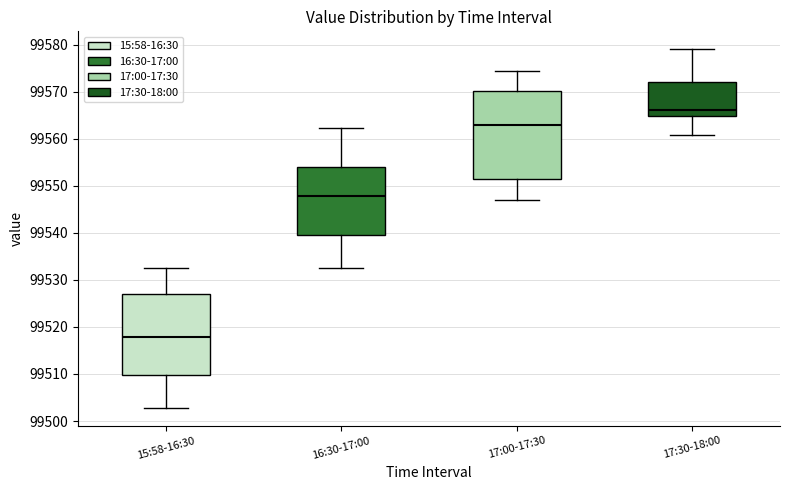

Reading left to right, read every box against the y-axis: the position of its median line, the range the box covers, and the ends of its whiskers. The values are not printed on the chart, so give them approximately, as read against the axis.

15:58-16:30: median 99518, box 99510 to 99527, whiskers 99503 to 99533
16:30-17:00: median 99548, box 99539 to 99554, whiskers 99533 to 99562
17:00-17:30: median 99563, box 99551 to 99570, whiskers 99547 to 99574
17:30-18:00: median 99566, box 99565 to 99572, whiskers 99561 to 99579